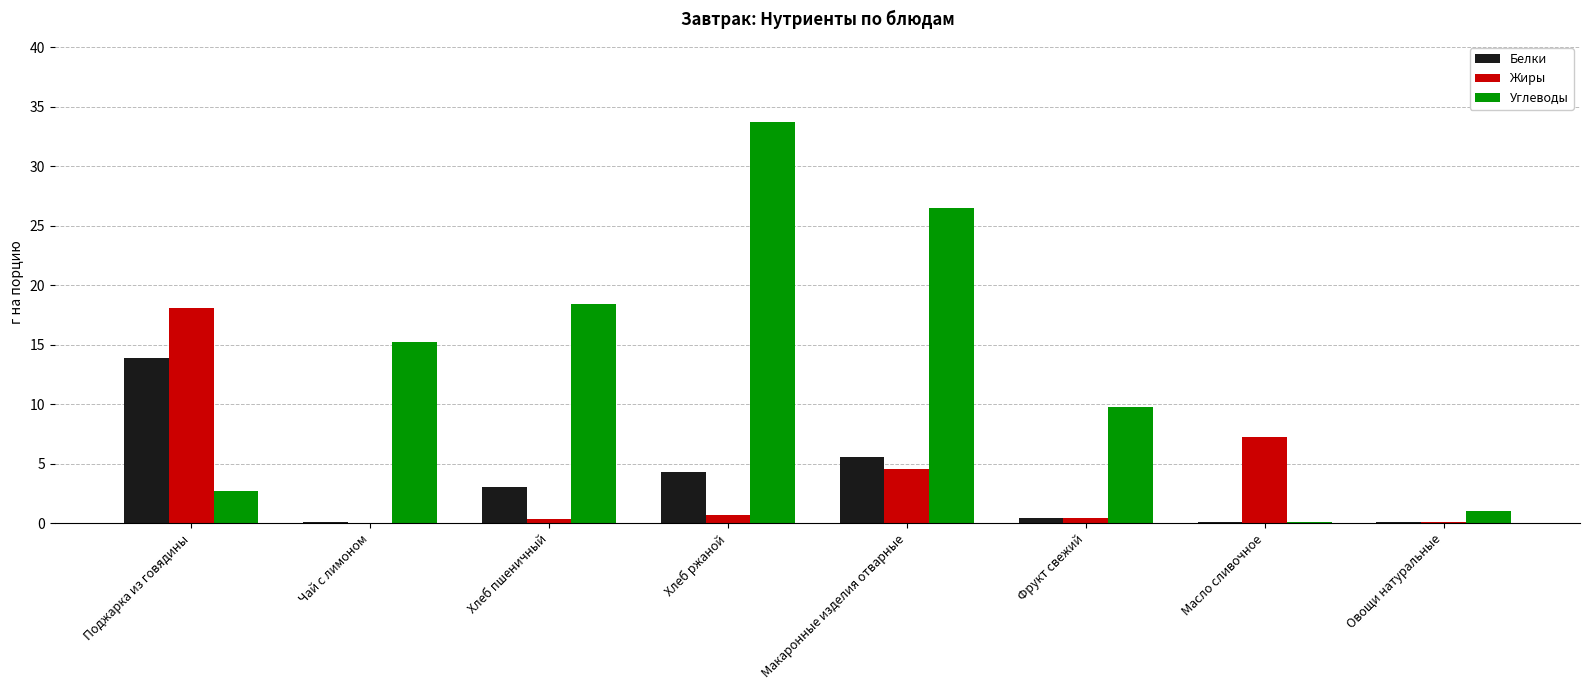

Where is Жиры nearest to the value 9?

Масло сливочное